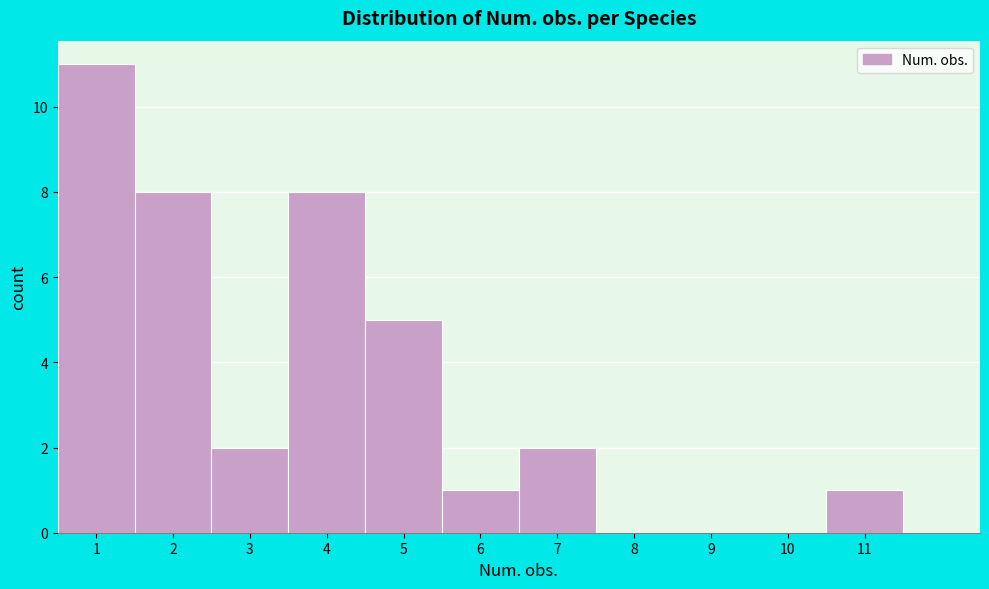

Reading left to right, list every bar in this chart as the range it spans on the x-axis followed by its height. The values are not printed on the chart, so give them approximately, as read against the axis.

0.5 to 1.5: 11
1.5 to 2.5: 8
2.5 to 3.5: 2
3.5 to 4.5: 8
4.5 to 5.5: 5
5.5 to 6.5: 1
6.5 to 7.5: 2
7.5 to 8.5: 0
8.5 to 9.5: 0
9.5 to 10.5: 0
10.5 to 11.5: 1